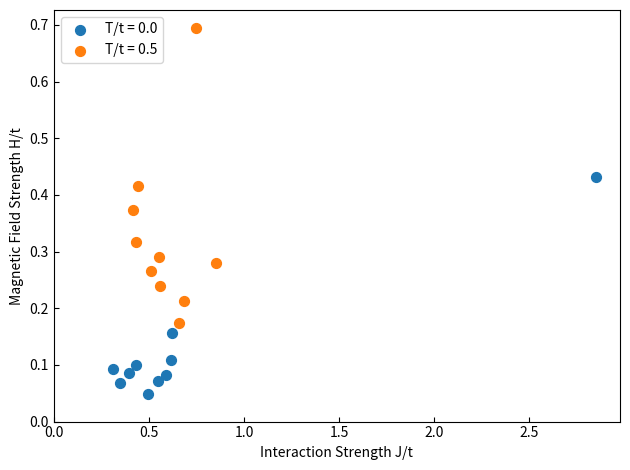

Which series contains the highest Y value?

T/t = 0.5